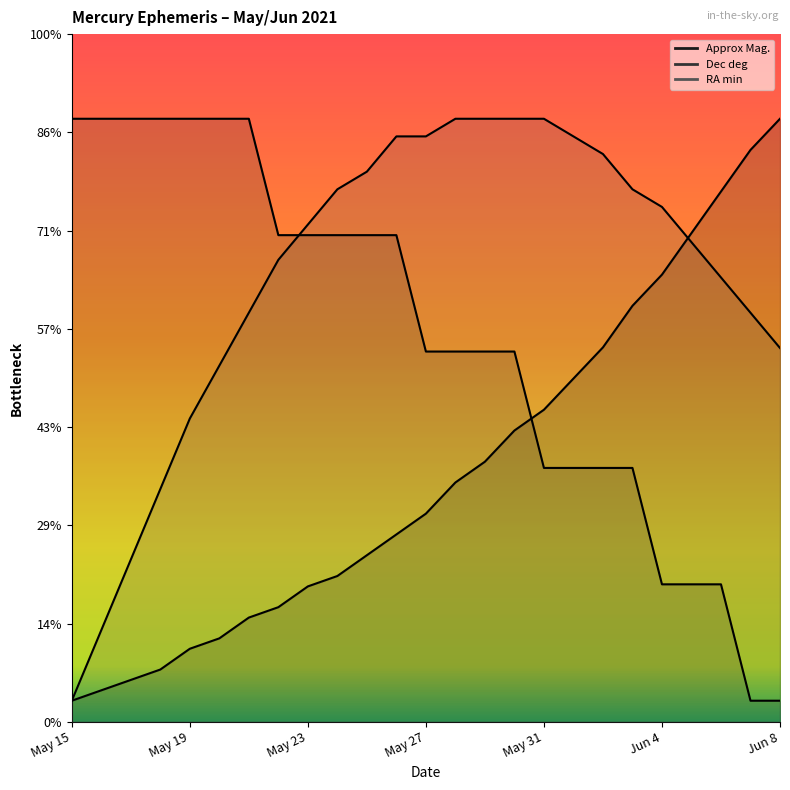

How many lines are shown in the chart?

3